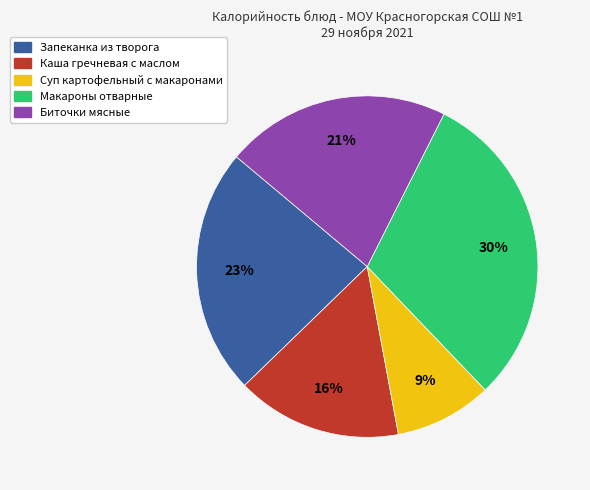

To the nearest percent, what portion does Запеканка из творога represent?

23%